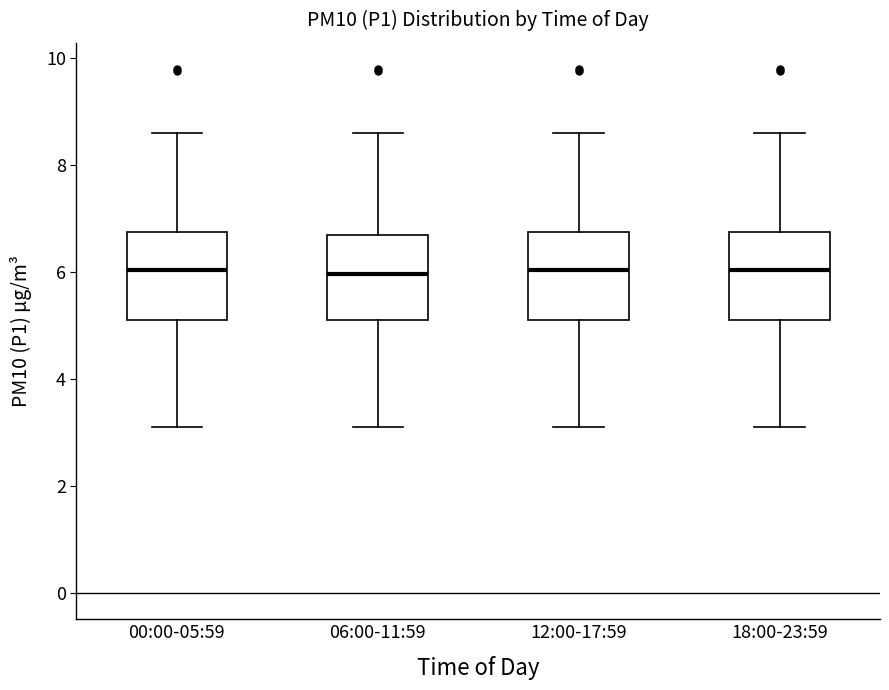

Where is the lower edge of the box for 00:00-05:59 on the y-axis? The values are not printed on the chart, so give them approximately, as read against the axis.

5.2